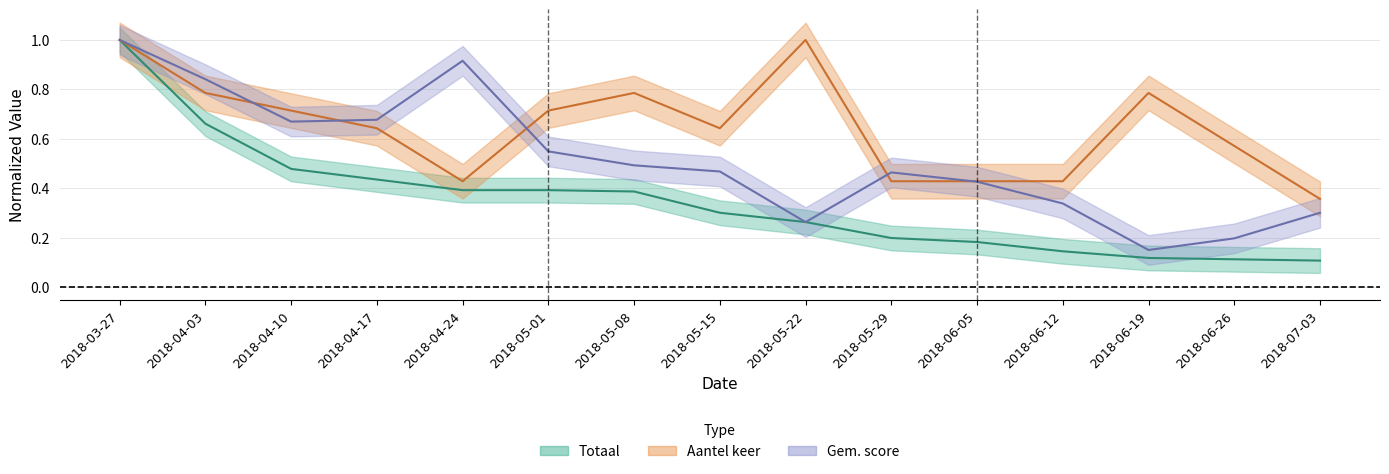

Which category has the lowest value in the Totaal series?

2018-07-03